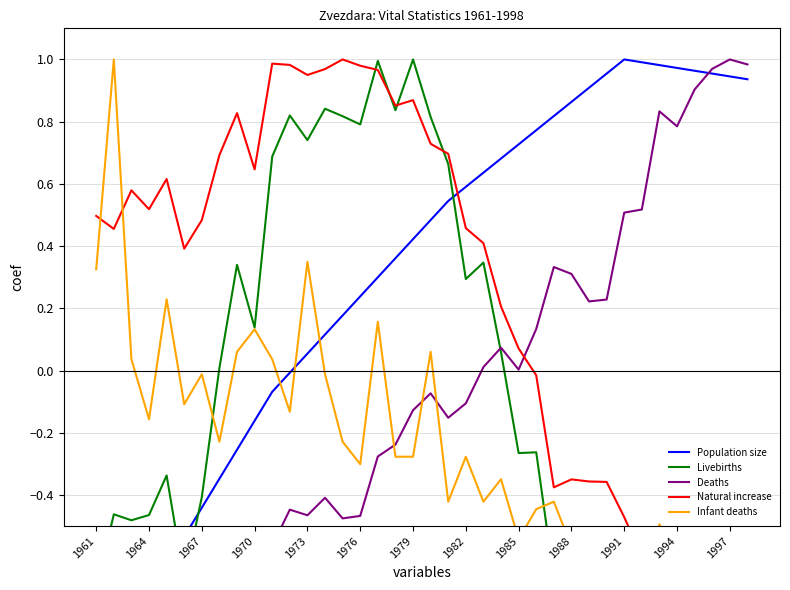

In Deaths, how many points are lower than both neighbors (excluding endpoints)?

9